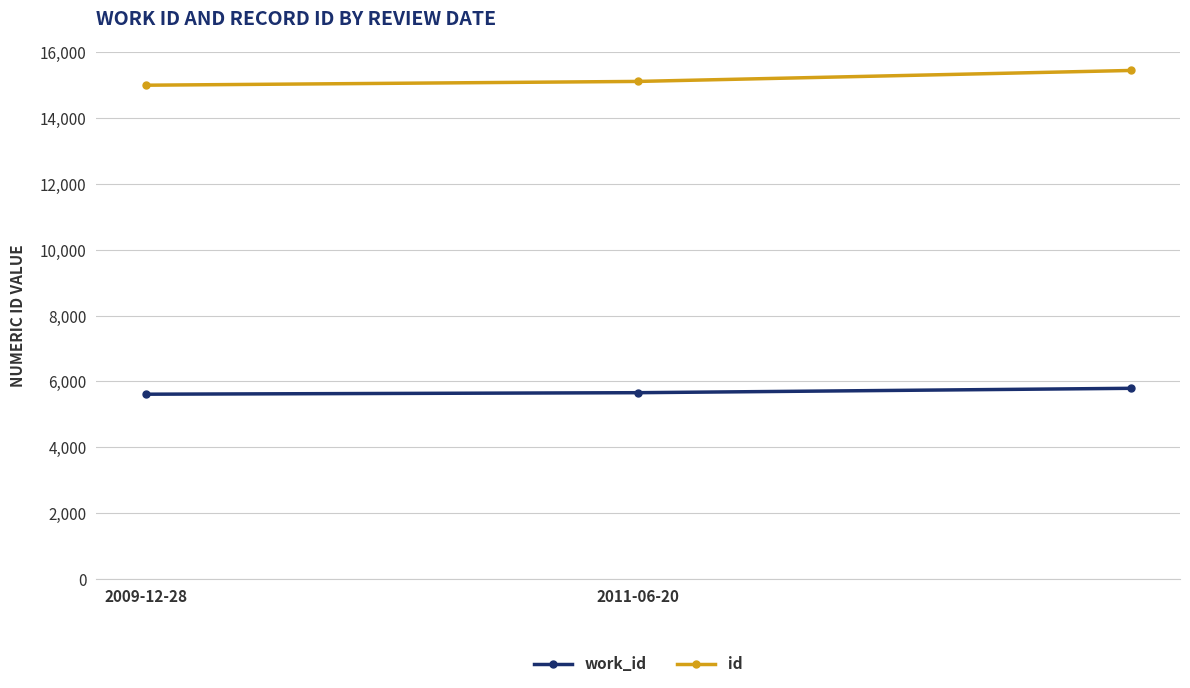

List the series in order of their peak value, highest first.

id, work_id